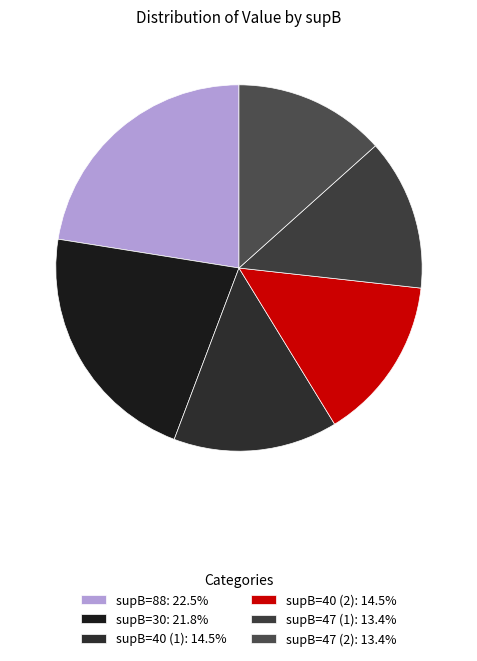

How many slices are in this pie chart?

6